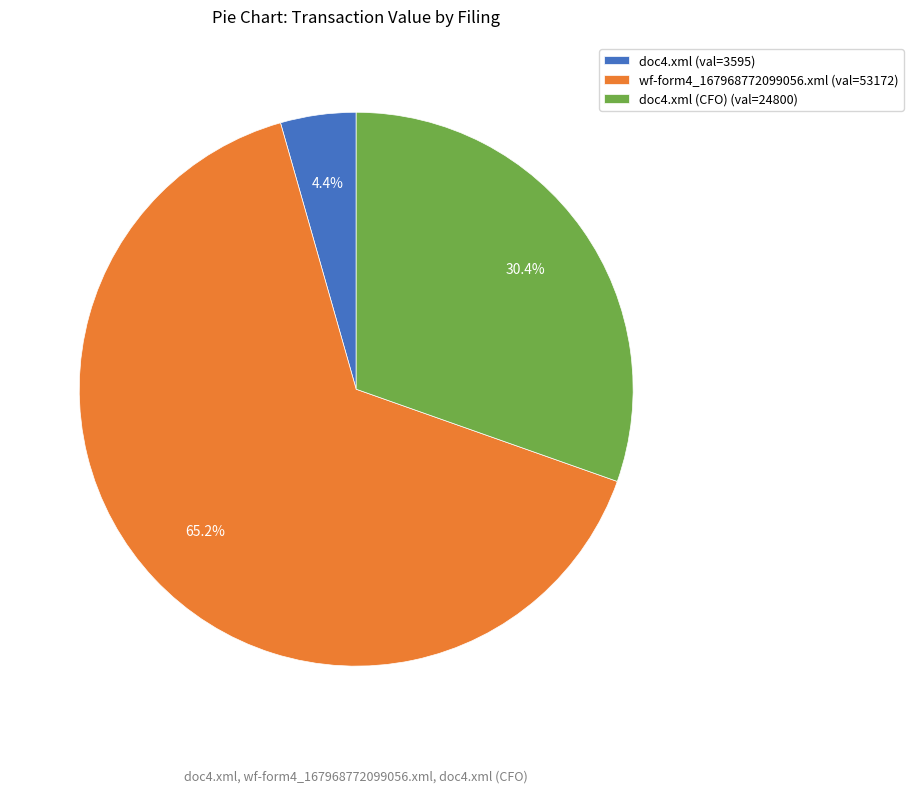

Count the number of slices in the pie.

3